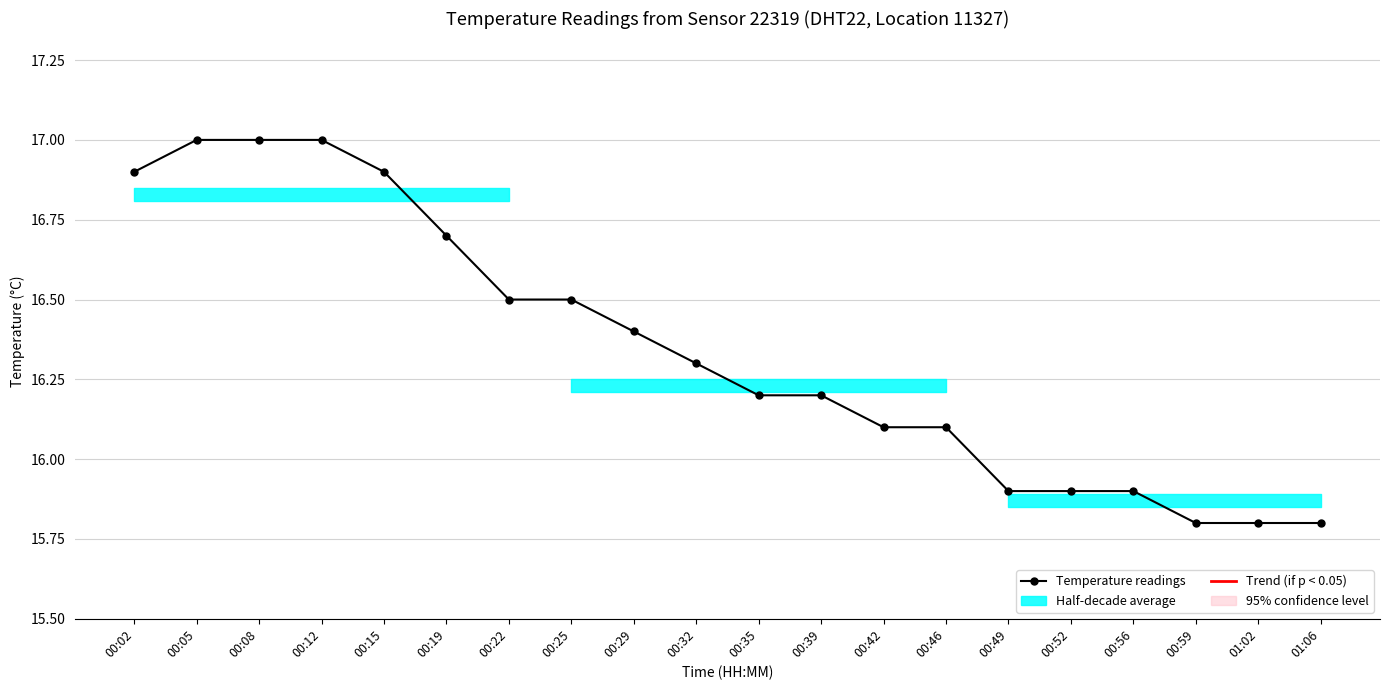

What is the change in value from 00:05 to 00:49?

-1.1